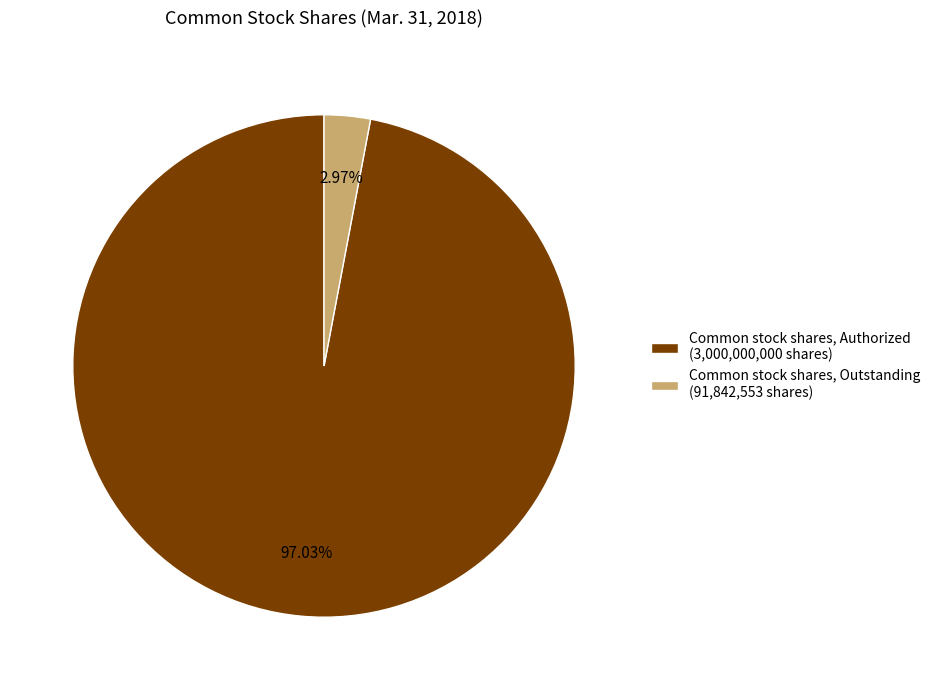

The Common stock shares, Authorized slice represents 89% of the pie. True or false?

False